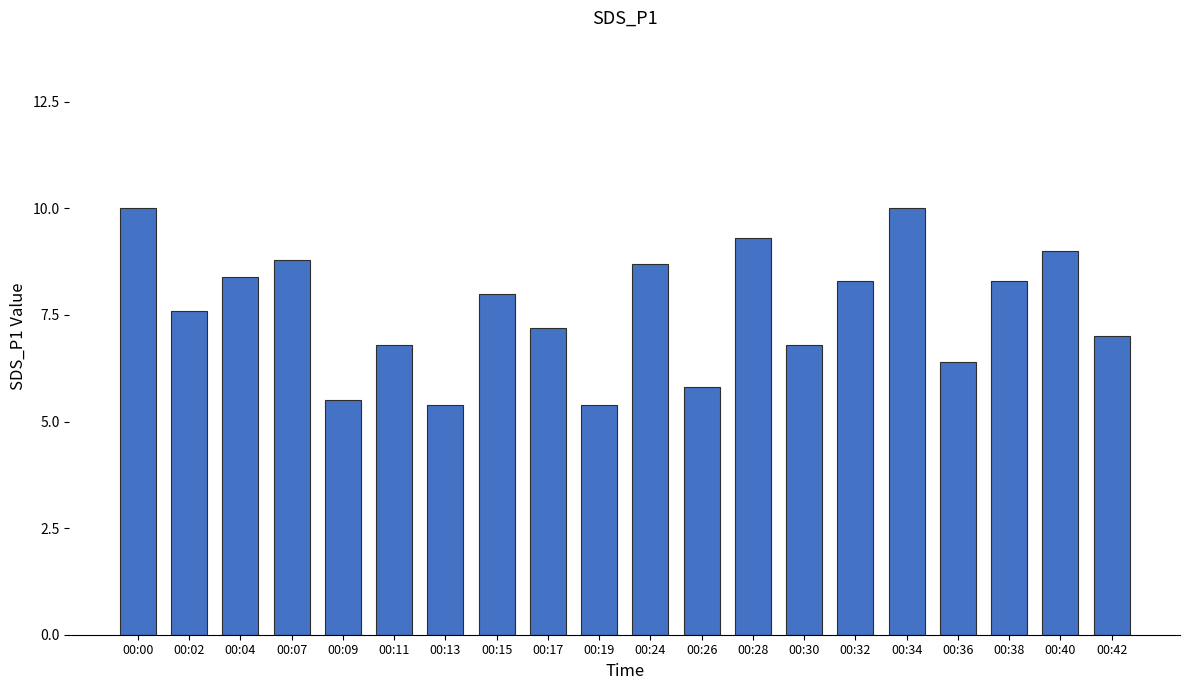

Which has a higher value, 00:07 or 00:32?

00:07